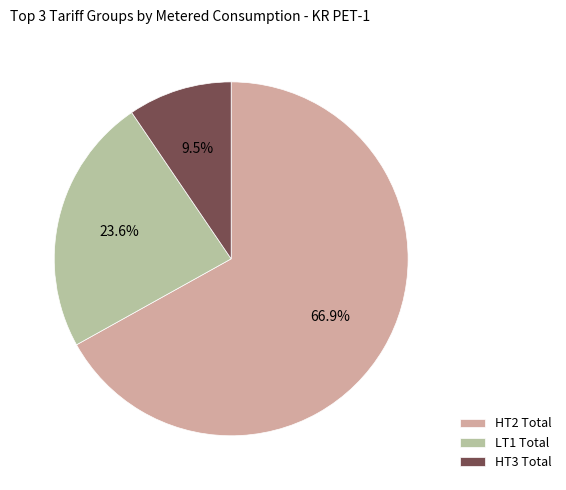

What percentage is the HT2 Total slice, to the nearest percent?

67%